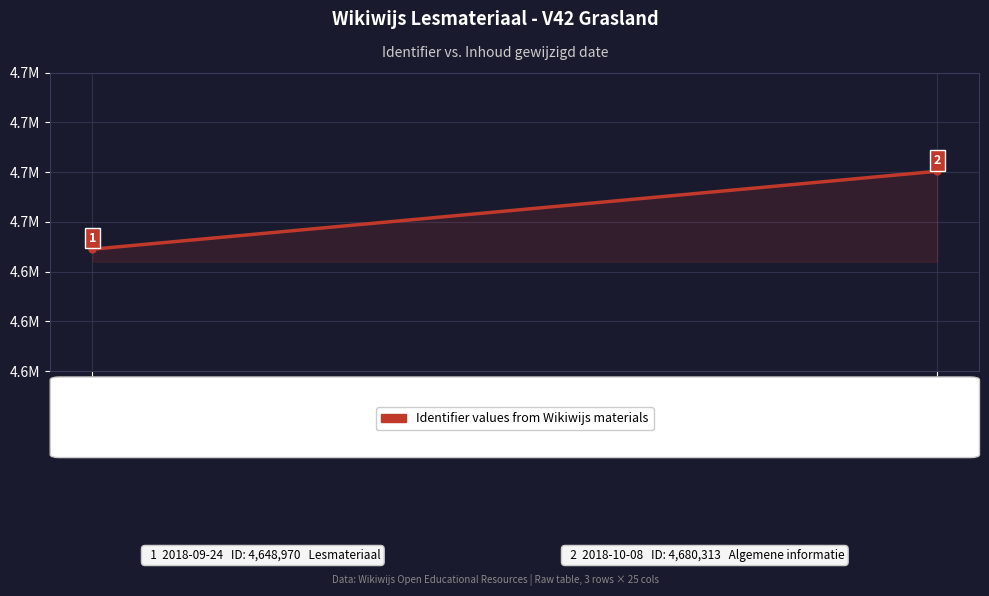

What value does the data have at 2018-10-08, to the nearest 100?

4680300